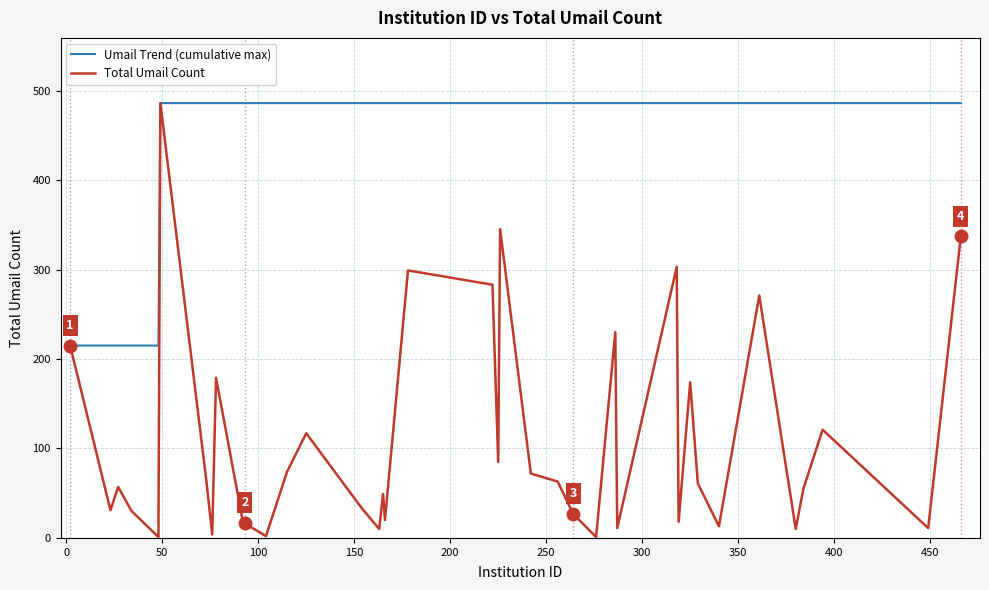

Rank the series by their average value, from highest to lowest.

Umail Trend (cumulative max), Total Umail Count